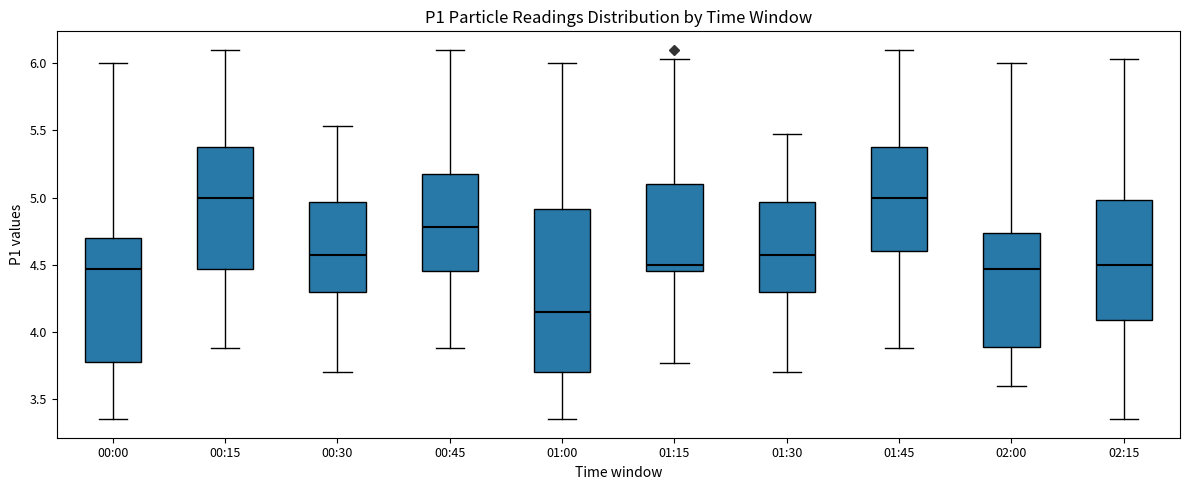

Comparing the boxes themselves (not the whiskers), which one is the tallest?

01:00